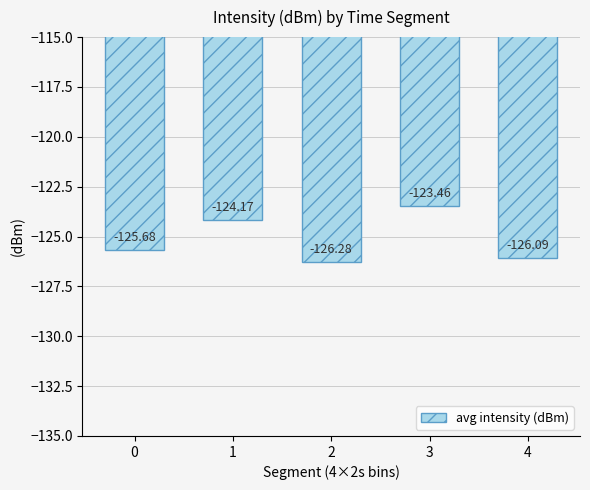

Reading left to right, extract all data points from this chart.

0=-125.7	1=-124.2	2=-126.3	3=-123.5	4=-126.1